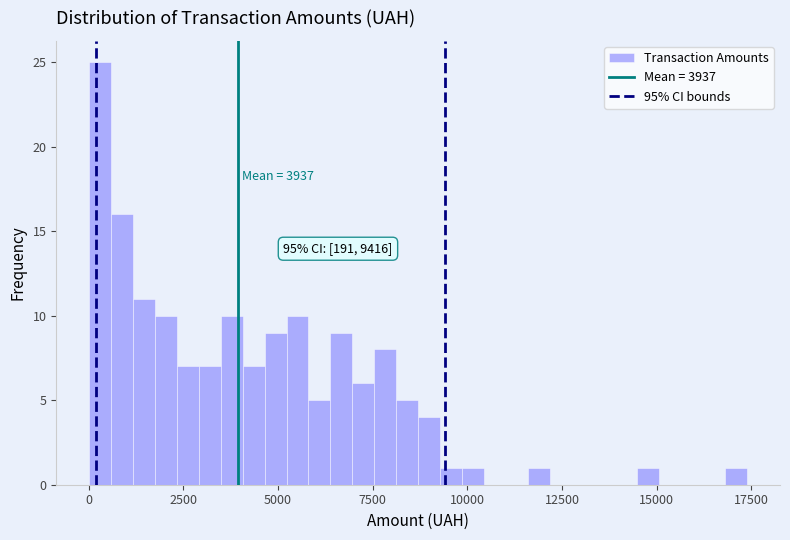

Around what value on the x-axis is the tallest bar? Give the approximate position of its centre, as read against the axis.

500